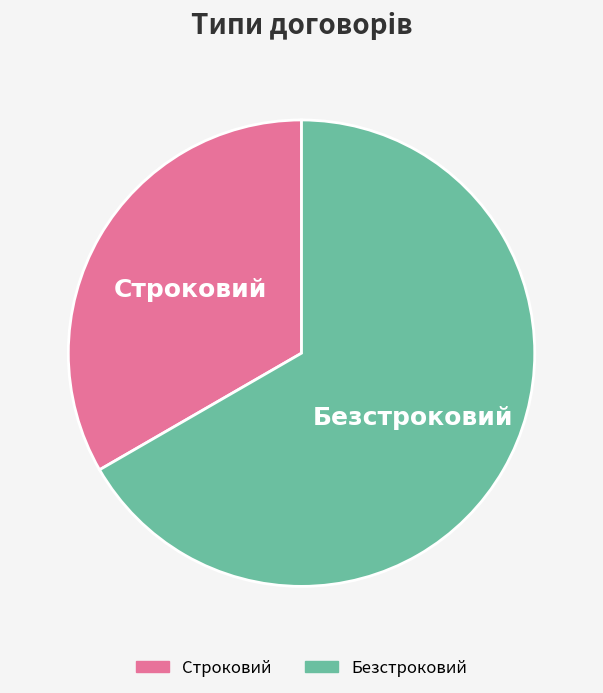

True or false: Безстроковий accounts for 67% of the total.

True